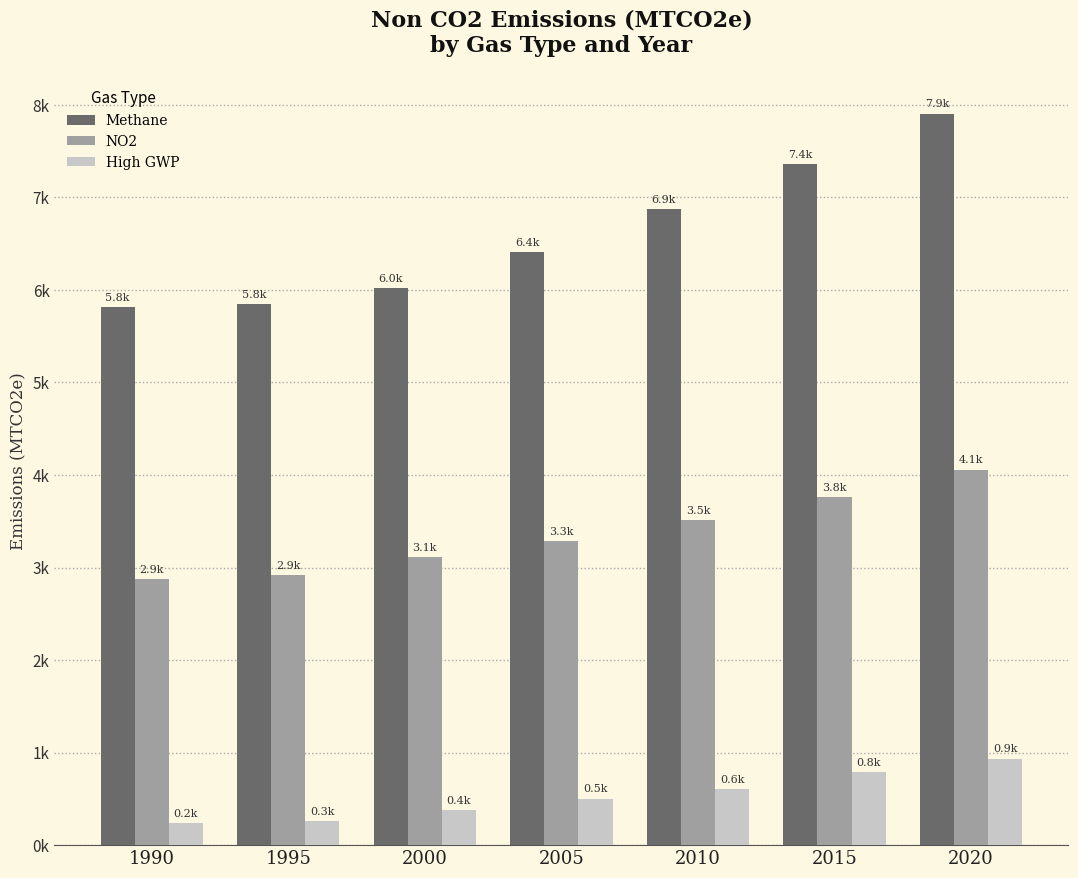

The High GWP series shows 503.4 at 2005. True or false?

True